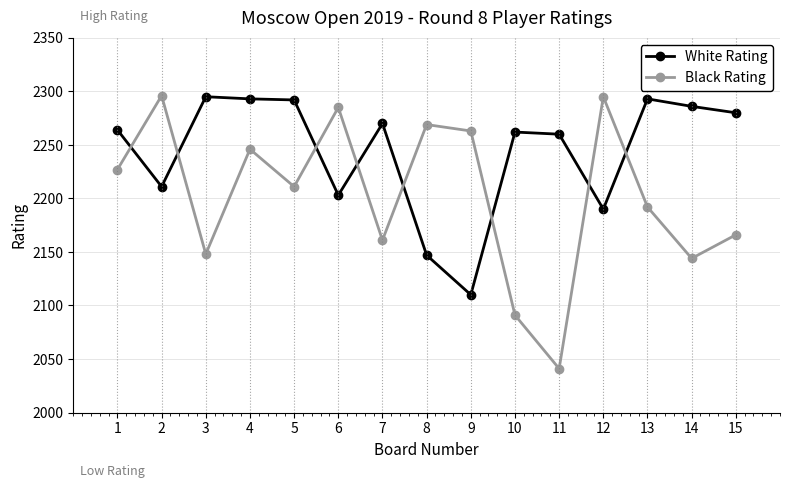

What are all the series names shown in the legend?

White Rating, Black Rating